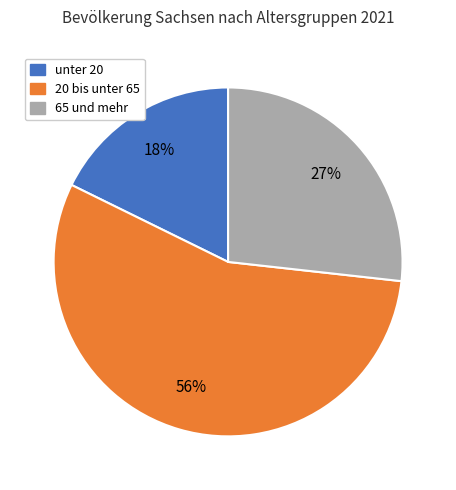

What is the majority slice?

20 bis unter 65